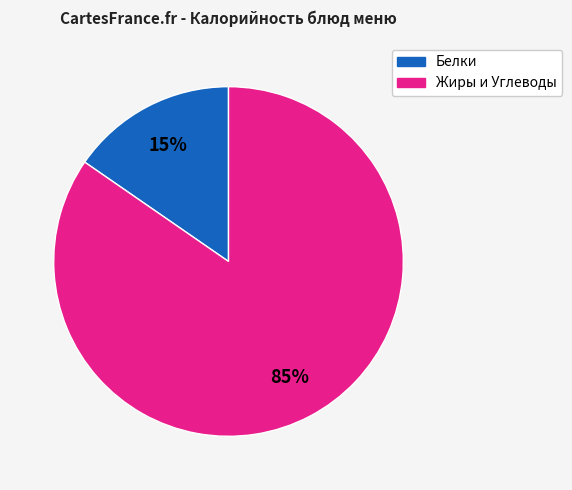

To the nearest percent, what is the average slice percentage?

50%